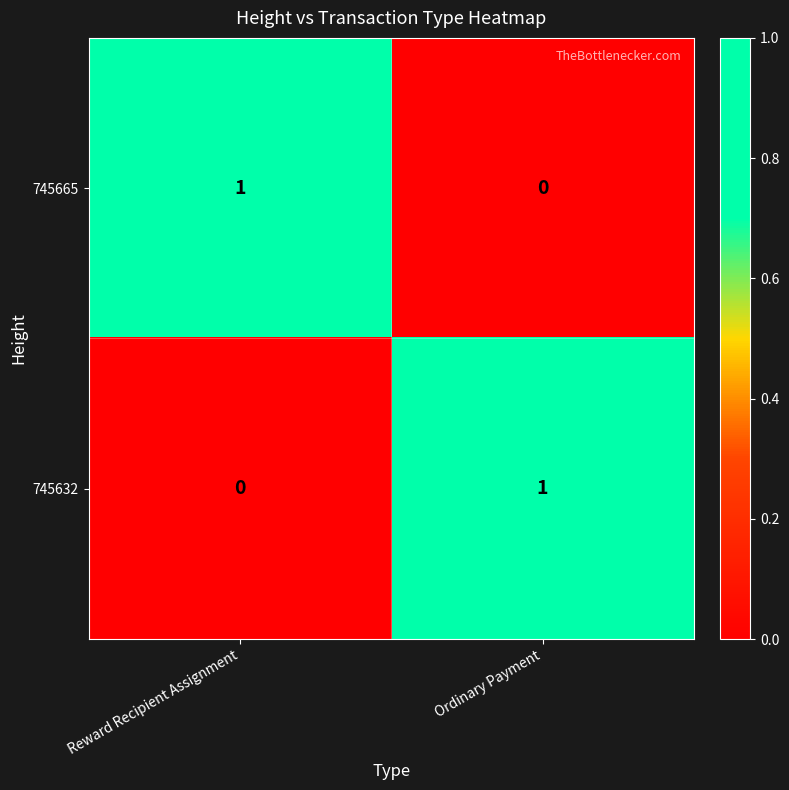

True or false: 745665 has a value of 1 at Reward Recipient Assignment.

True